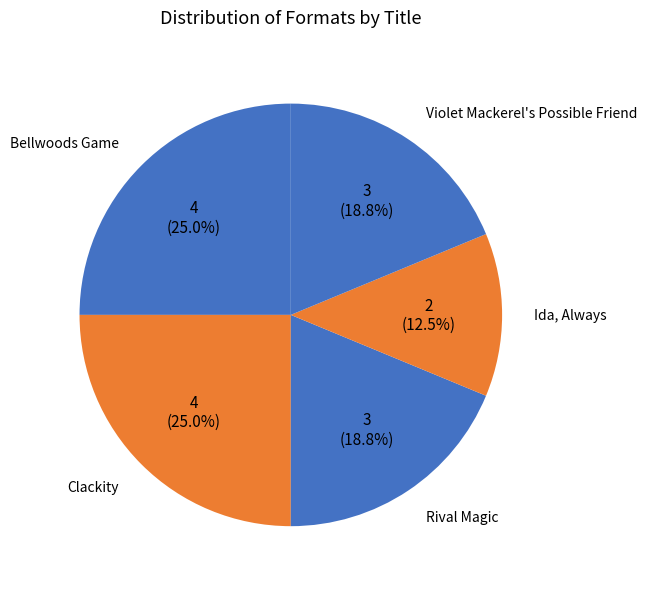

How many segments does this pie chart have?

5